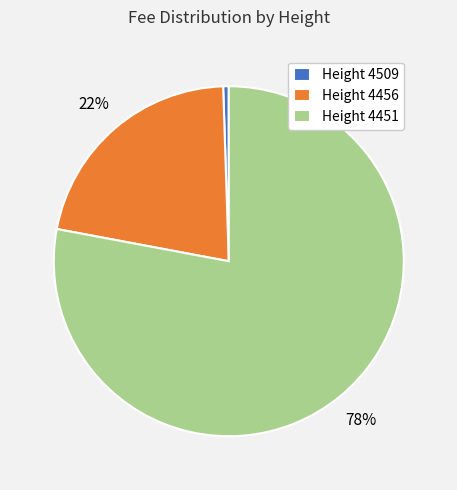

Does Height 4451 represent more than half of the total?

Yes